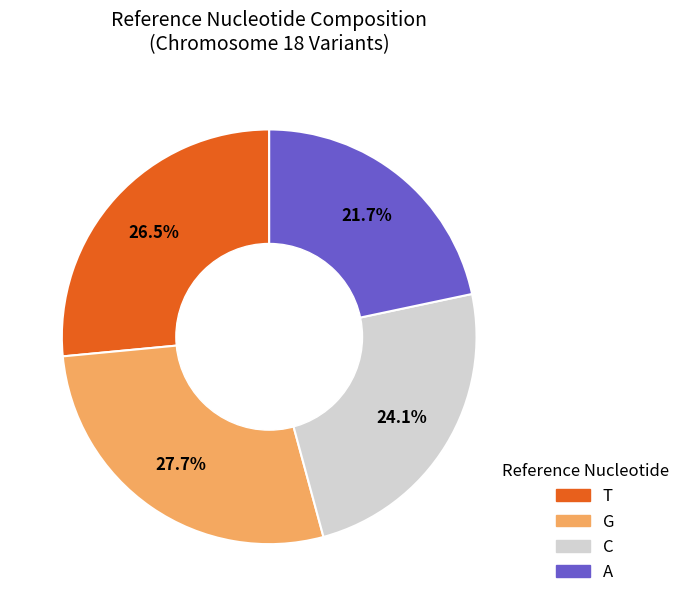

Between G and T, which is larger?

G